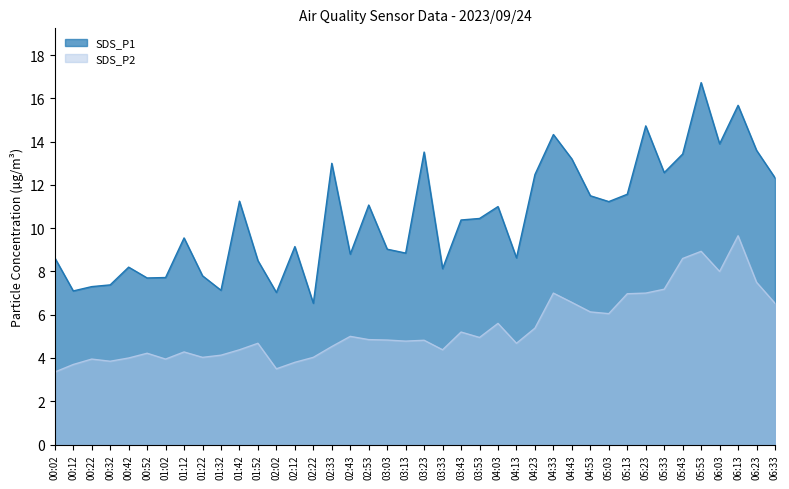

Does the chart have visible grid lines?

No